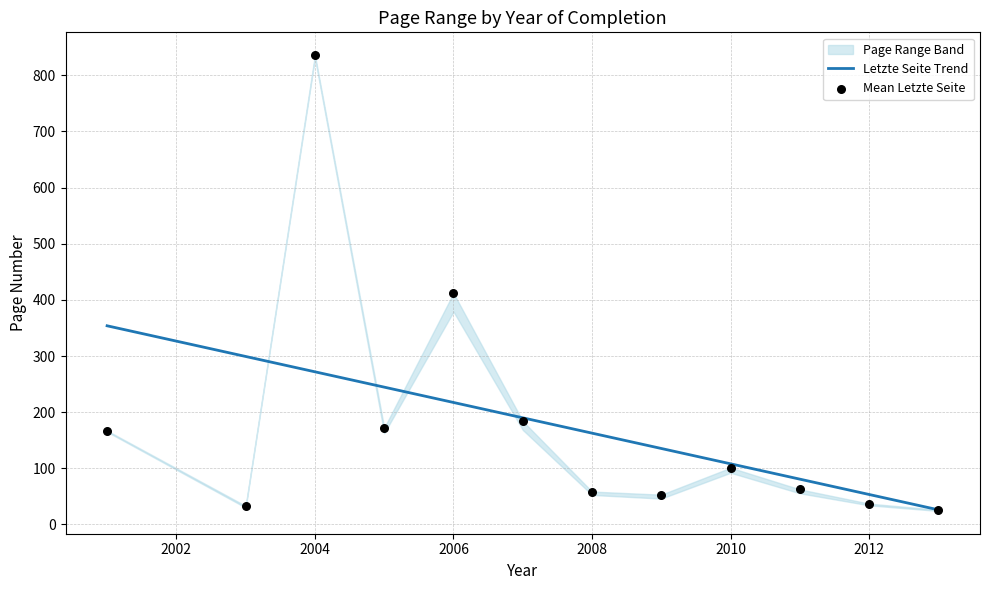

Which series has the largest Y range (max minus min)?

Mean Letzte Seite